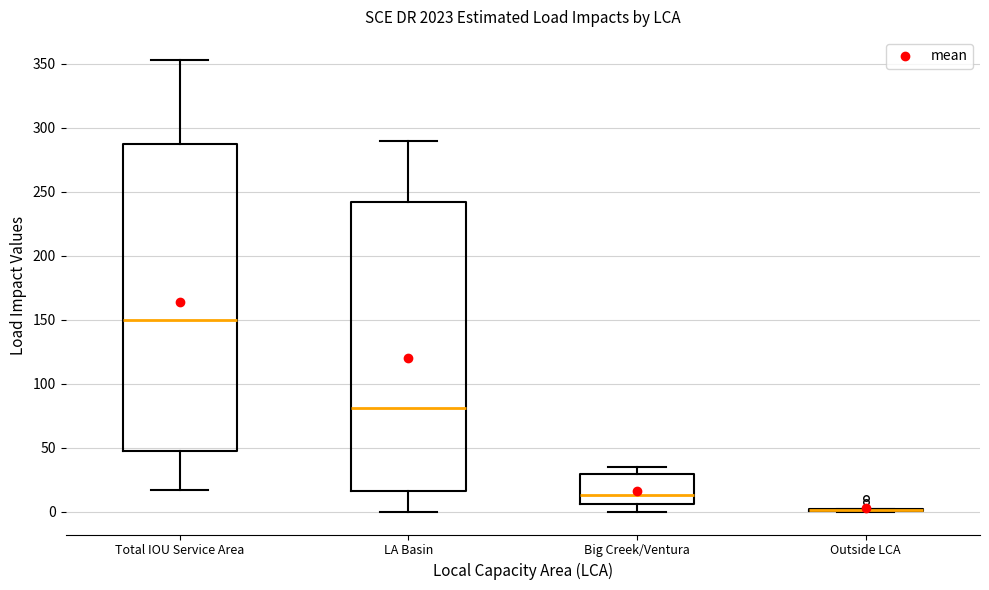

Reading left to right, transcribe this box plot: for each box, give where its median line is, the range the box spans, and where its two whiskers end, as read against the y-axis. The values are not printed on the chart, so give them approximately, as read against the axis.

Total IOU Service Area: median 150, box 50 to 290, whiskers 15 to 355
LA Basin: median 80, box 15 to 240, whiskers 0 to 290
Big Creek/Ventura: median 15, box 5 to 30, whiskers 0 to 35
Outside LCA: box collapsed to a line at 0, whiskers 0 to 0